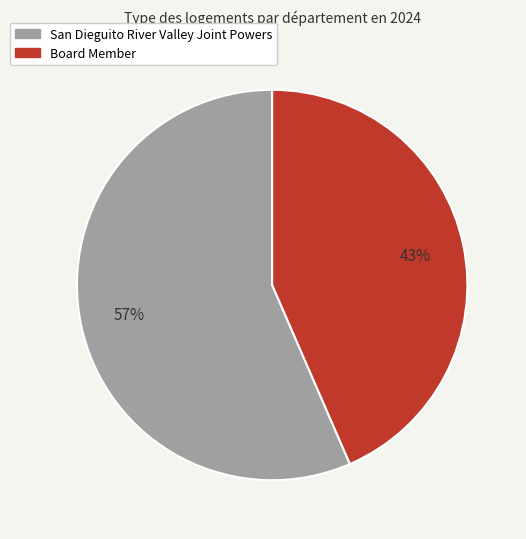

To the nearest percent, what is the average slice percentage?

50%